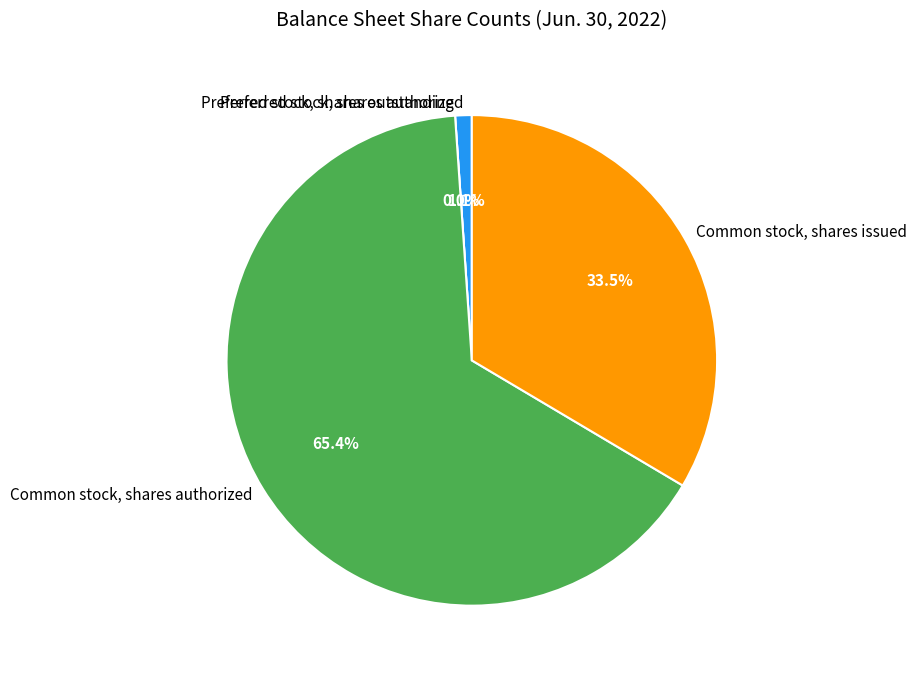

To the nearest percent, what is the combined percentage of Common stock, shares authorized and Preferred stock, shares authorized?

66%